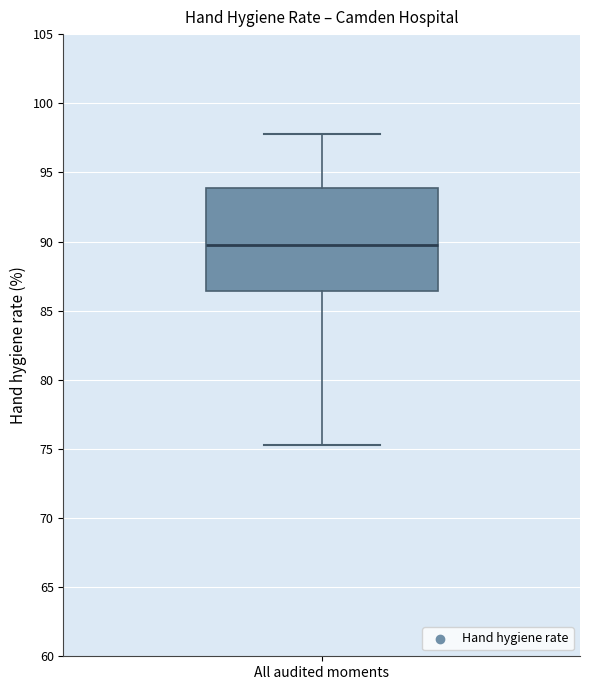

Transcribe this box plot: give where the median line is, the range the box spans, and where the two whiskers end, as read against the y-axis. The values are not printed on the chart, so give them approximately, as read against the axis.

median 90.0, box 86.5 to 94.0, whiskers 75.5 to 98.0